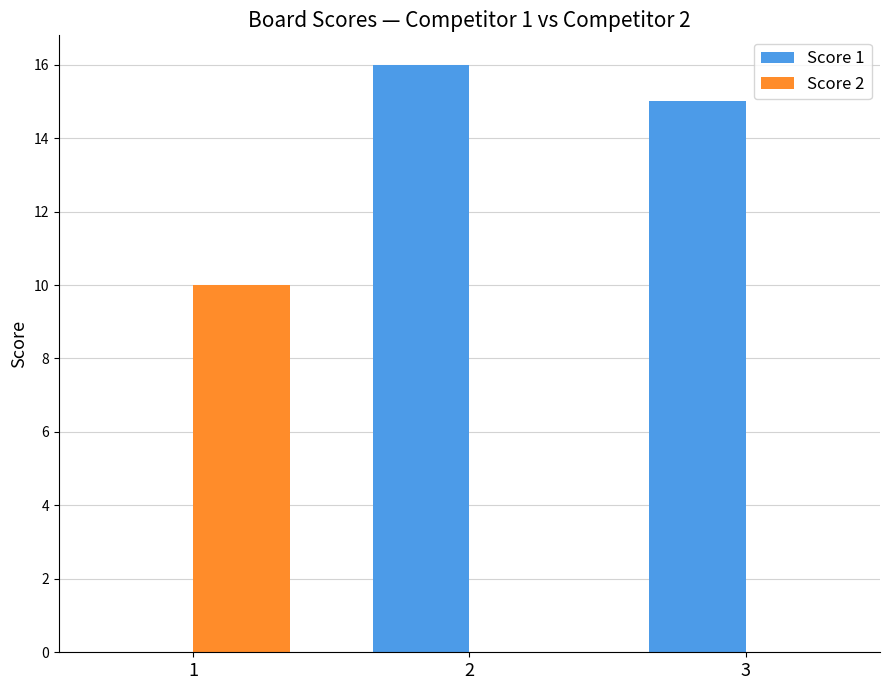

The Score 1 series shows 16 at 2. True or false?

True